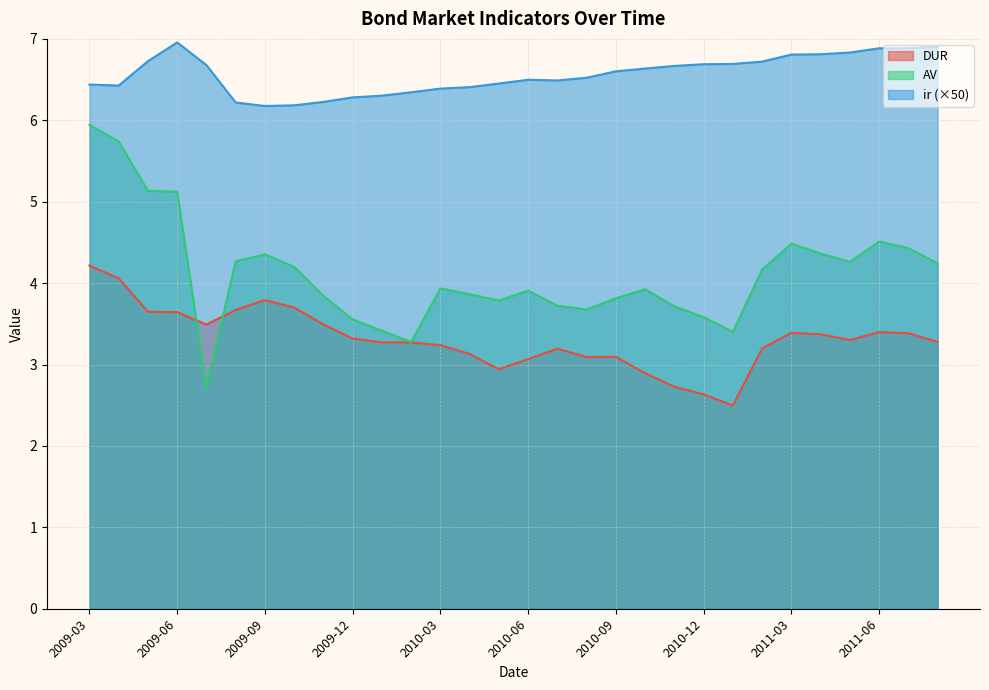

The value of AV at 2010-10 is 1.1. True or false?

False